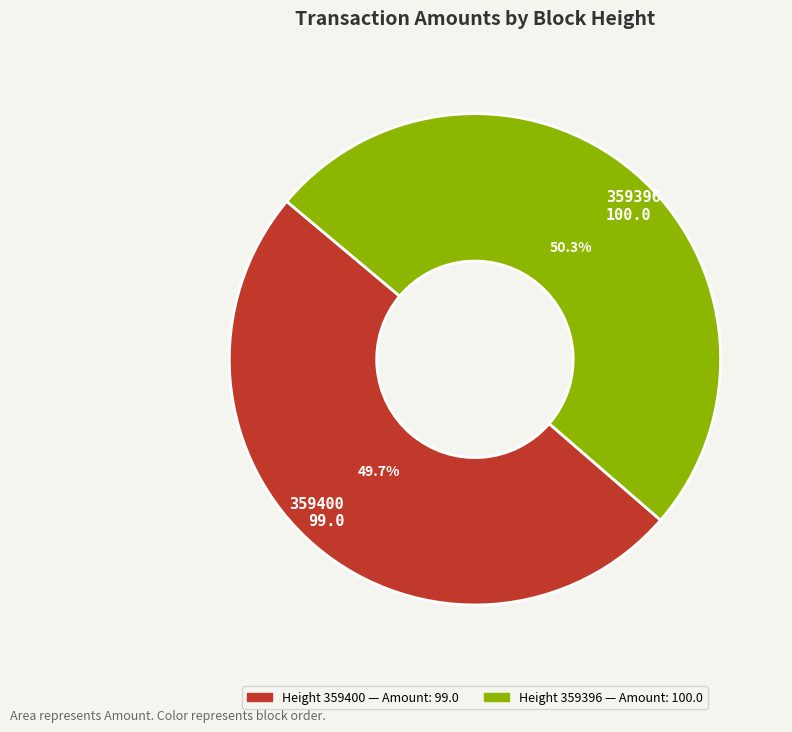

Is 359396 the majority of the pie?

Yes